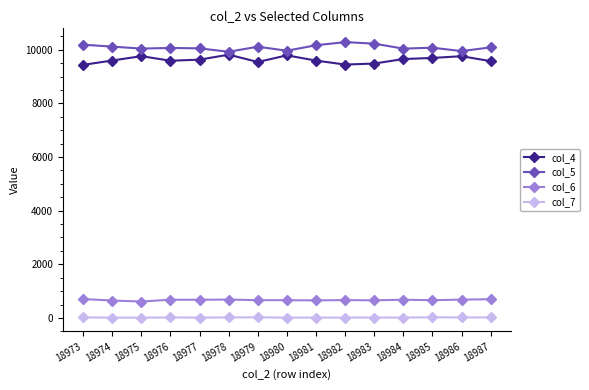

What is the spread (max minus min) of values at 18977?

10034